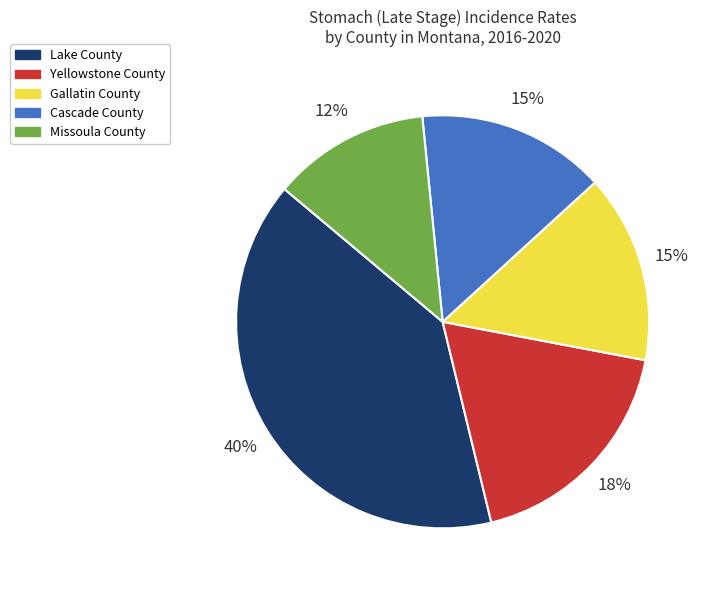

Does Missoula County represent more than half of the total?

No